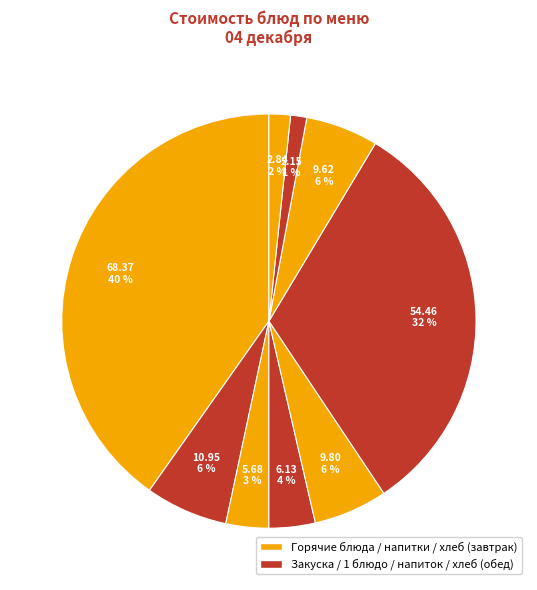

How many segments does this pie chart have?

9